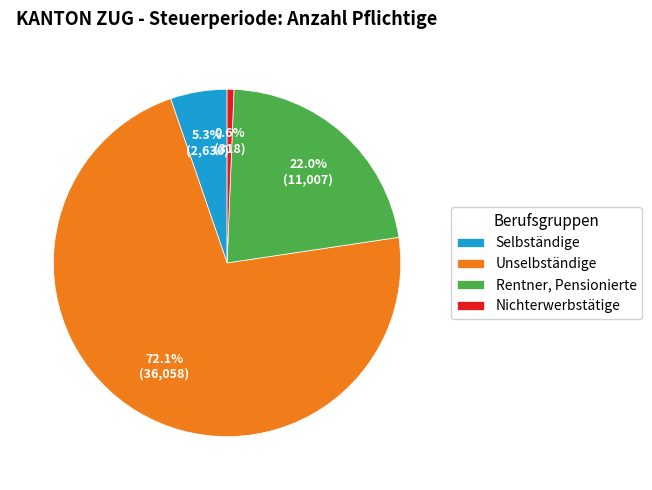

Is it true that Nichterwerbstätige is 1% of the pie?

True